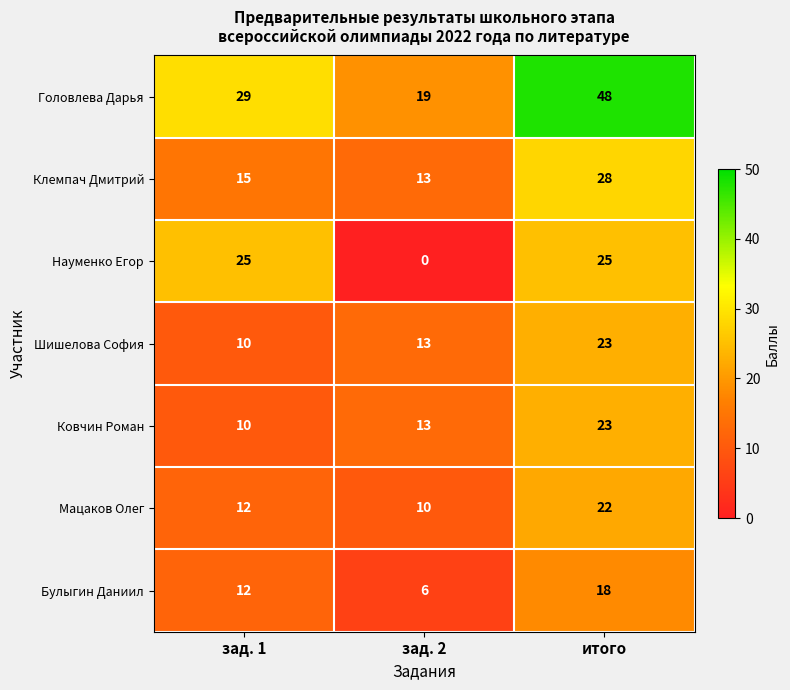

Is the value of Головлева Дарья at зад. 1 greater than the value of Ковчин Роман at зад. 1?

Yes